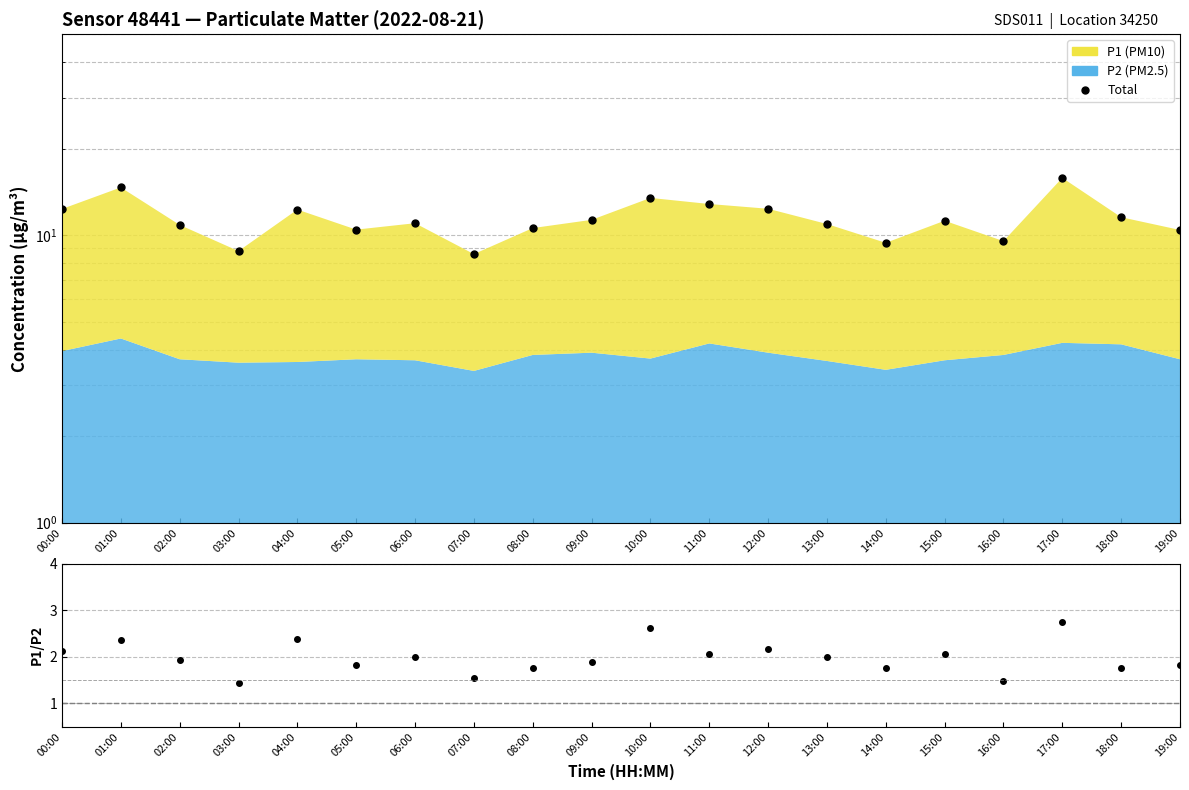

Reading right to left, transcribe all the data shown in this chart.

Total: 10.4	11.5	15.8	9.5	11.2	9.4	10.9	12.3	12.8	13.5	11.3	10.6	8.6	11.0	10.4	12.3	8.8	10.9	14.6	12.3
P1/P2: 1.8	1.8	2.7	1.5	2.1	1.8	2.0	2.2	2.1	2.6	1.9	1.8	1.5	2.0	1.8	2.4	1.4	1.9	2.4	2.1